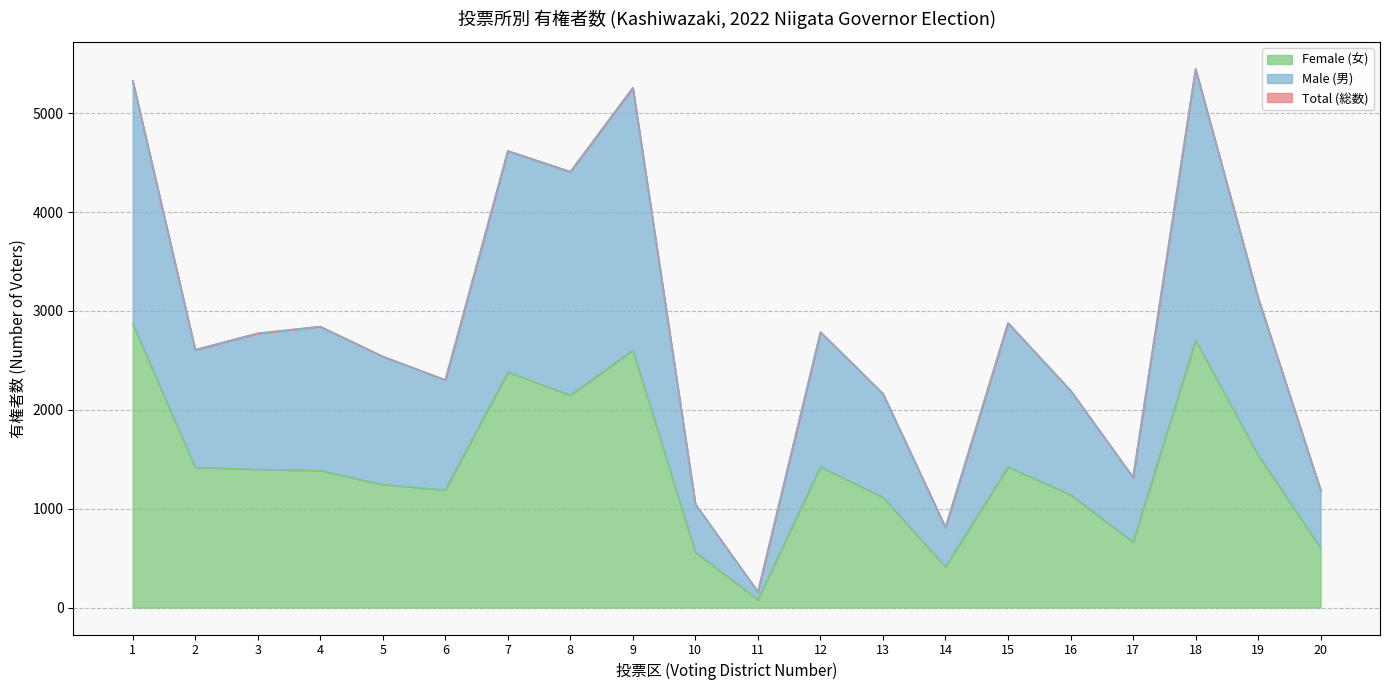

Which series has the largest total across all categories?

Total (総数)